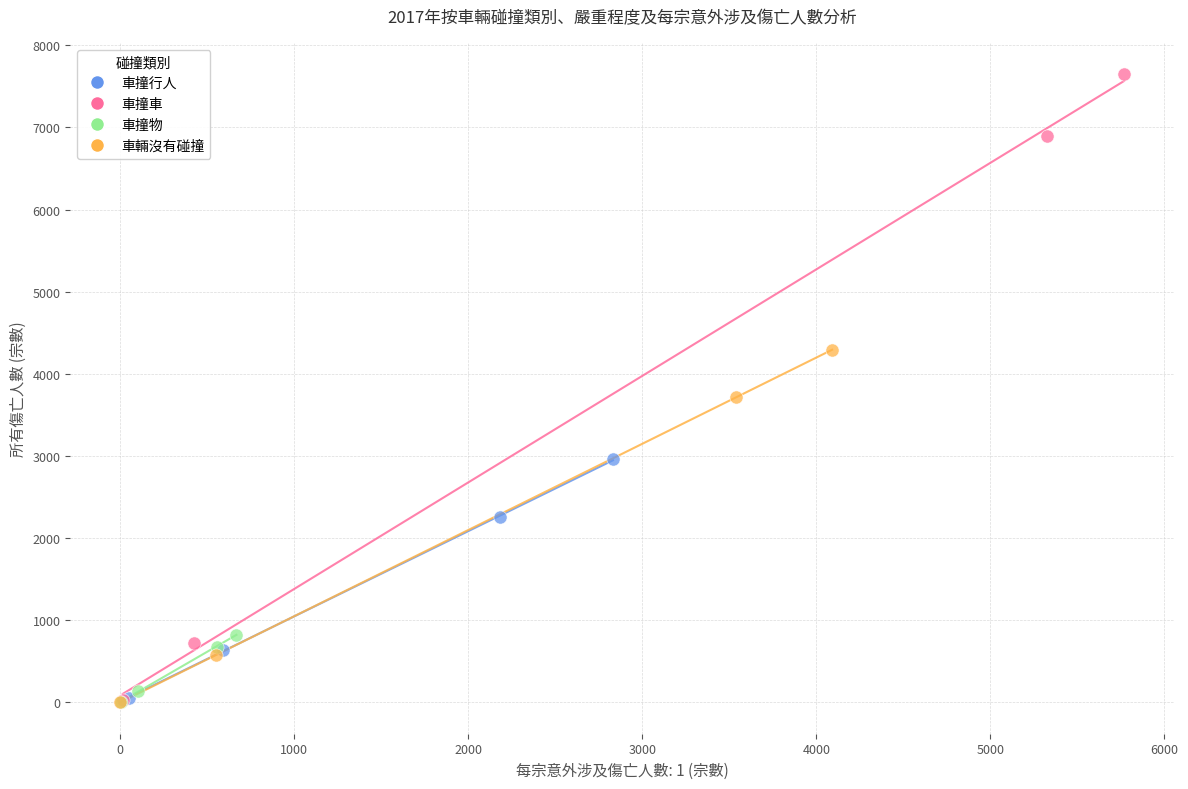

Which series contains the highest Y value?

車撞車